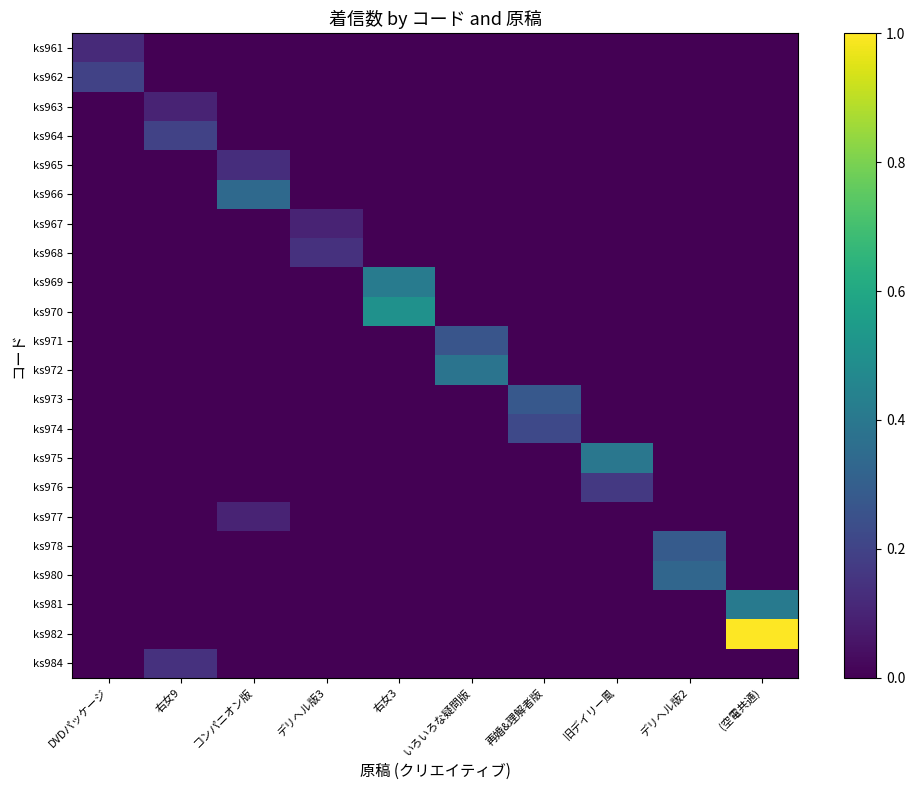

Which label corresponds to the largest value in the chart?

(空電共通)